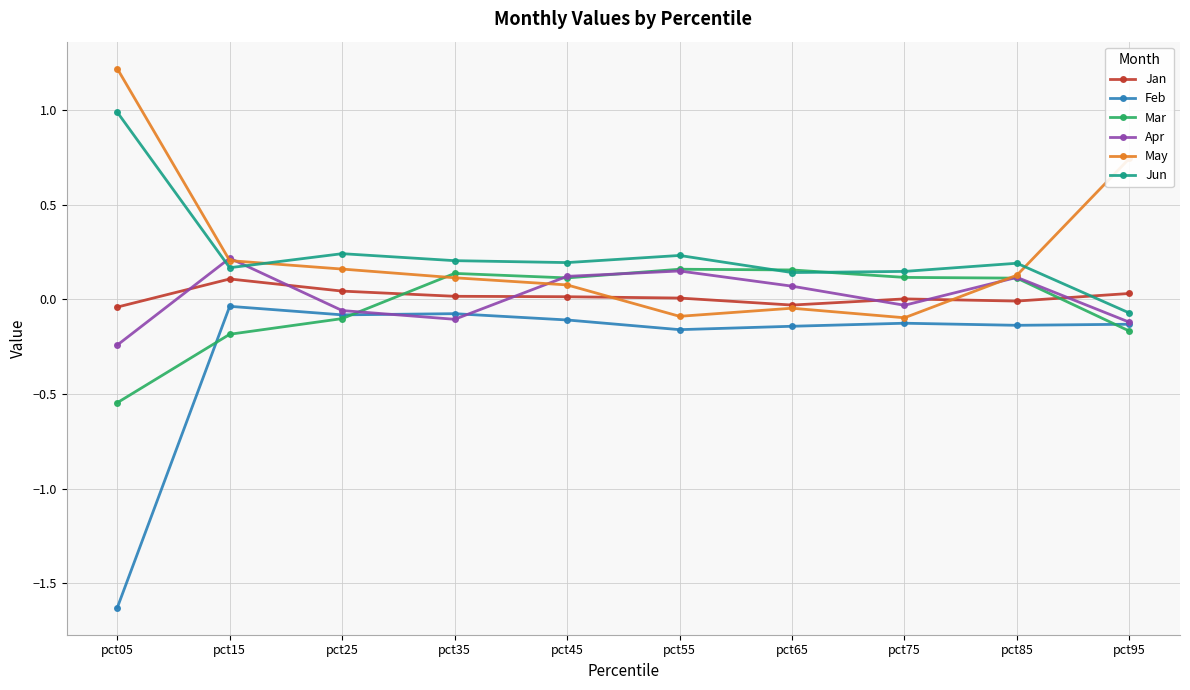

How many interior local valleys does the Jun series have?

3